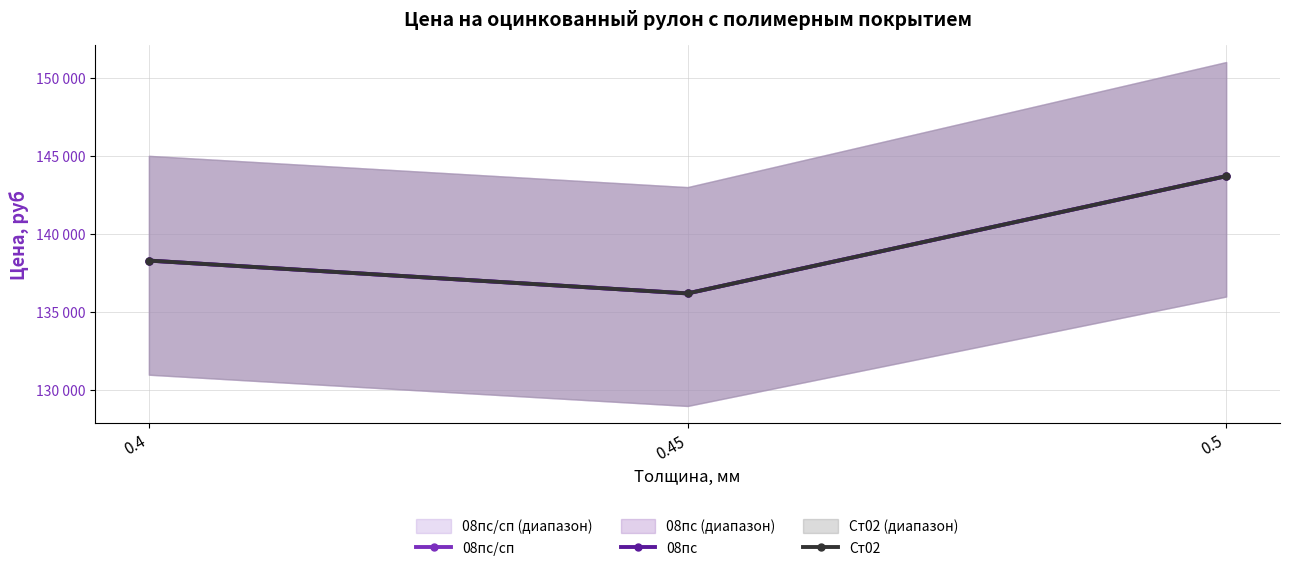

What position from the right is 0.45?

2